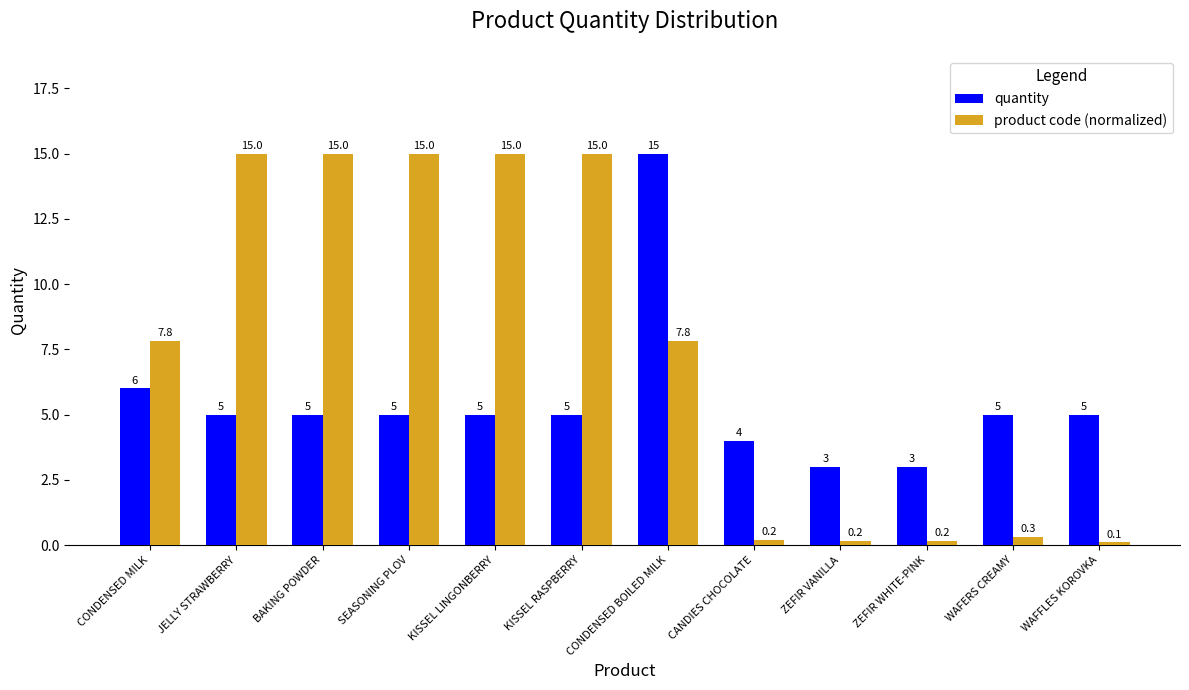

Which series changed the most between CANDIES CHOCOLATE and ZEFIR VANILLA?

quantity